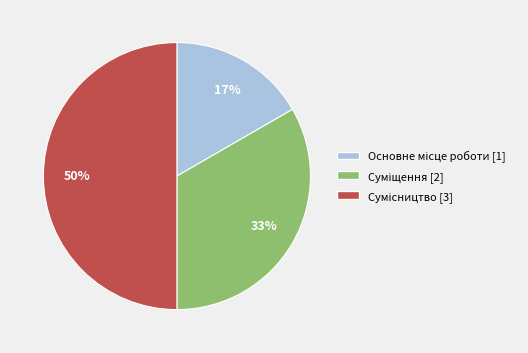

To the nearest percent, what is the average slice percentage?

33%